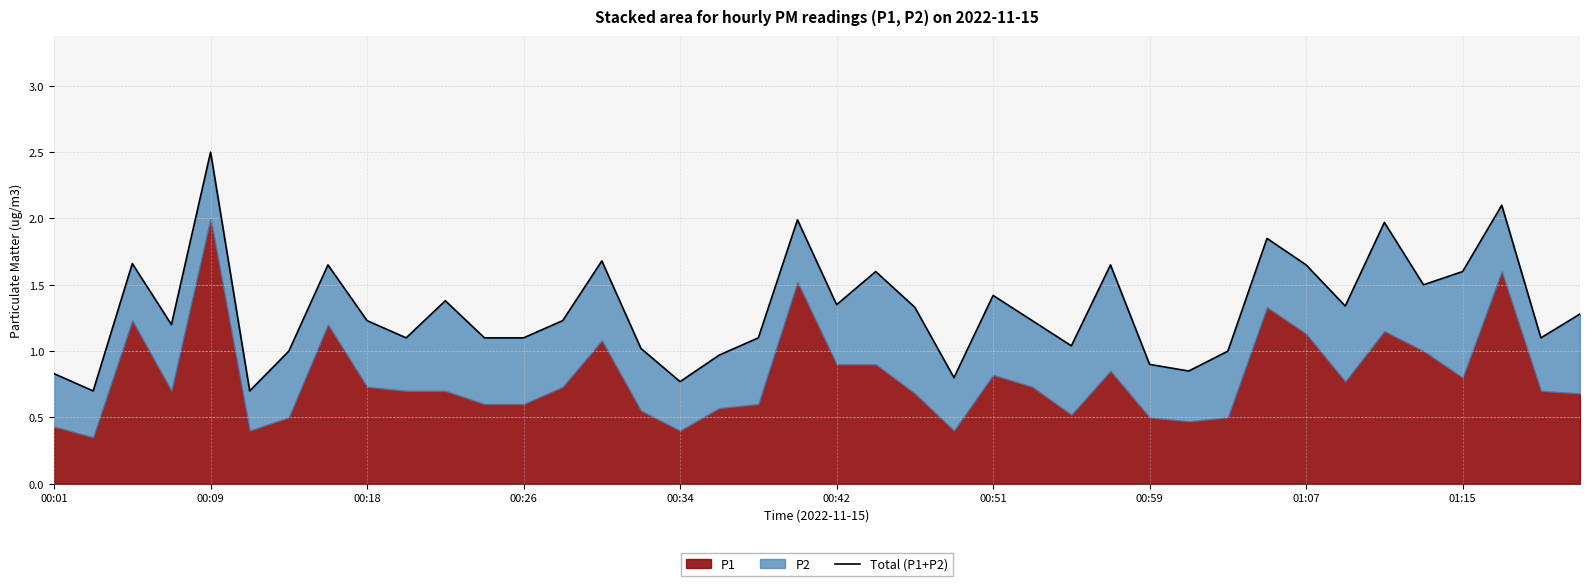

What is the sum of the values at 00:42 and 00:59?

2.3